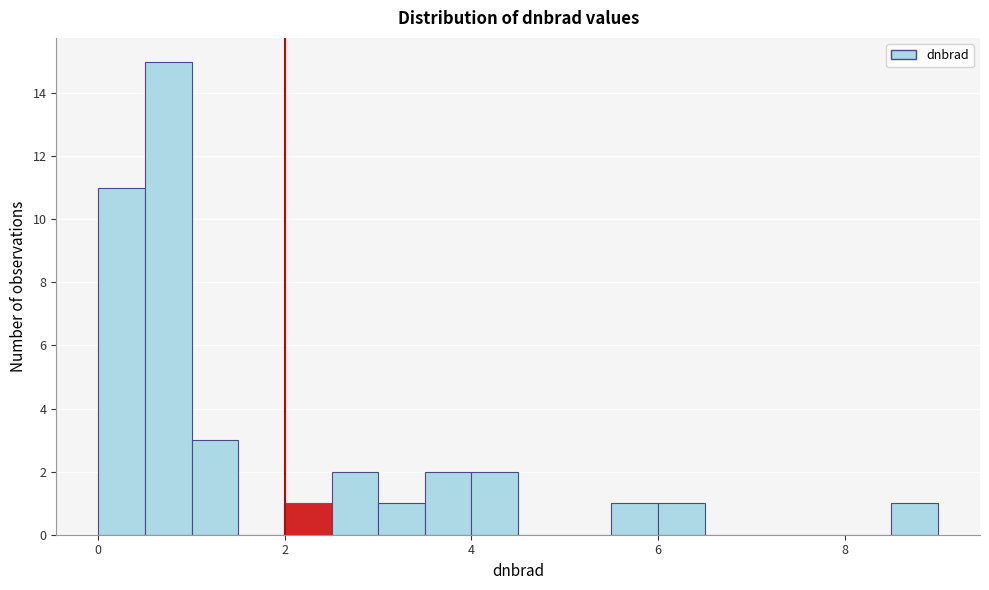

Around what value on the x-axis is the tallest bar? Give the approximate position of its centre, as read against the axis.

0.8